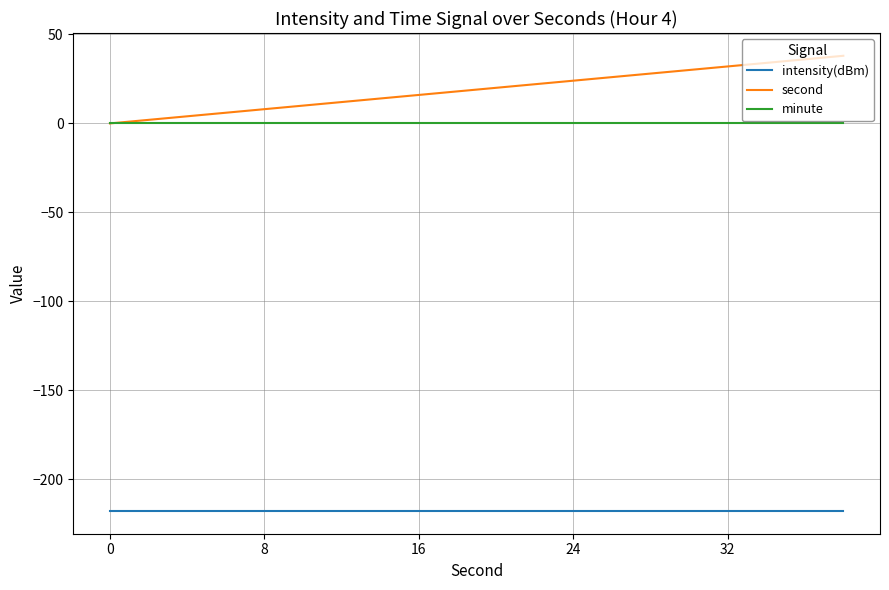

What is the smallest value displayed?

-217.7